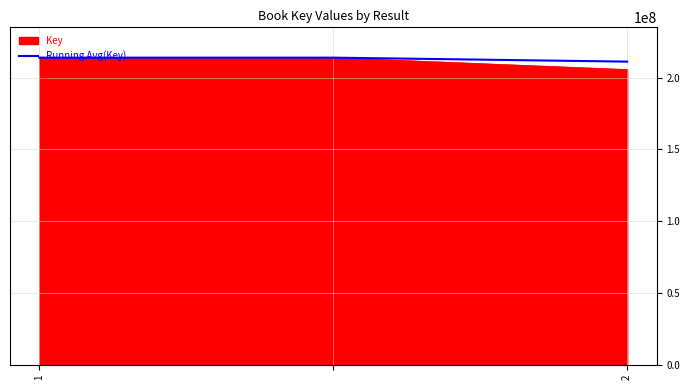

What is the maximum value shown in the chart?

213862086.0